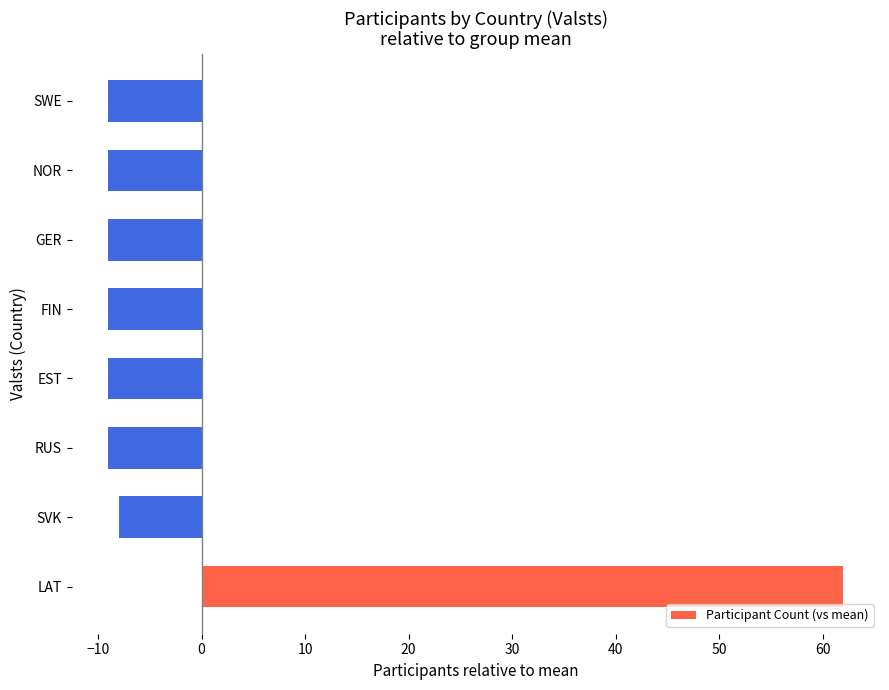

What is the maximum value shown in the chart?

62